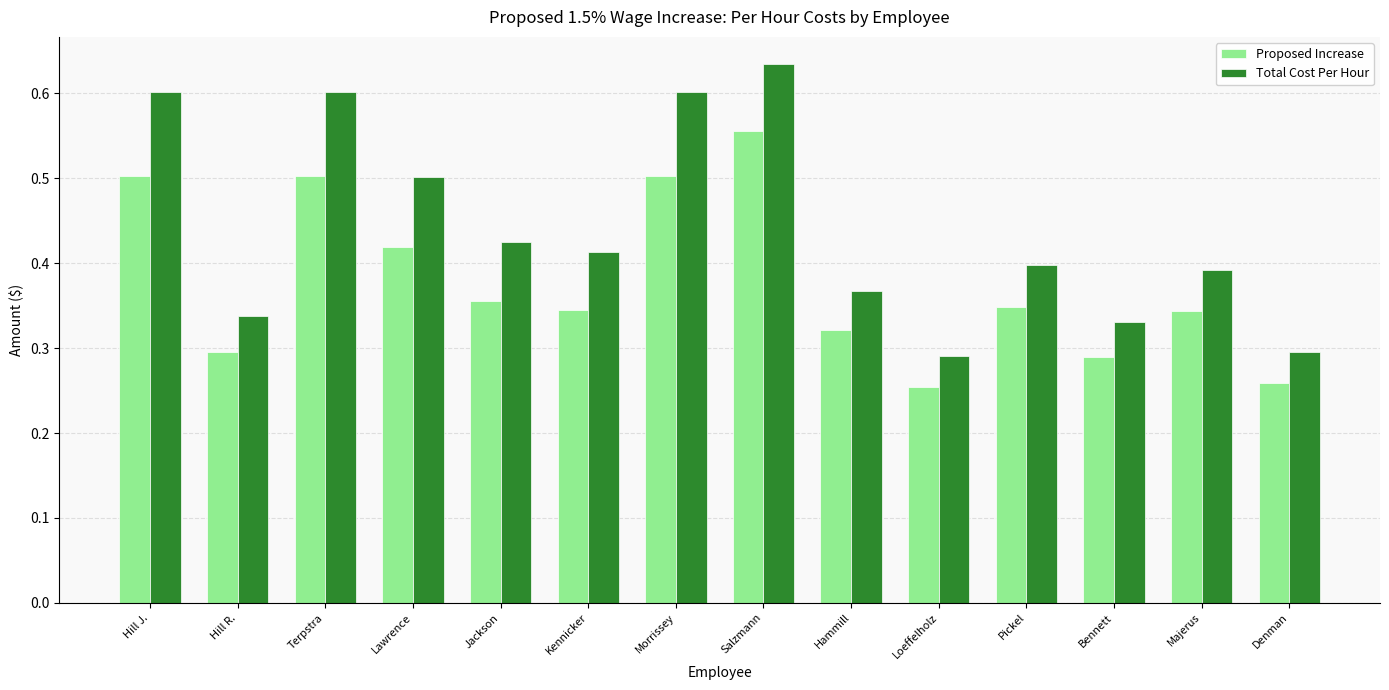

What is the sum of all Proposed Increase values?

5.3